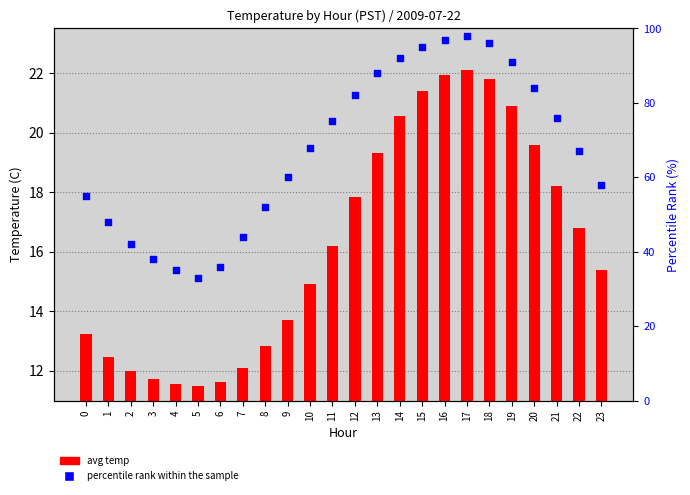

Which series has the largest Y range (max minus min)?

percentile rank within the sample